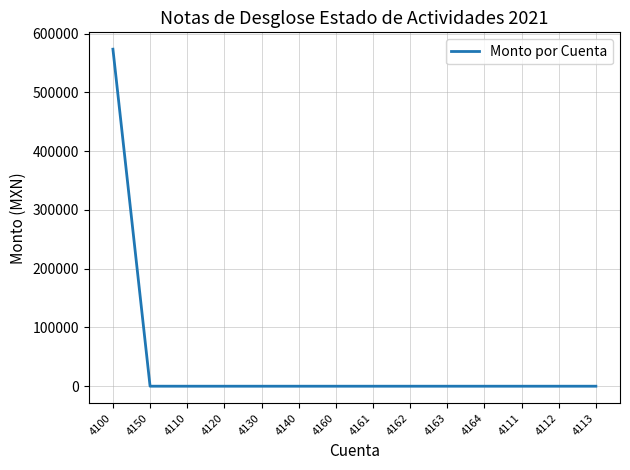

What is the difference between the second highest and second lowest values?

20.4